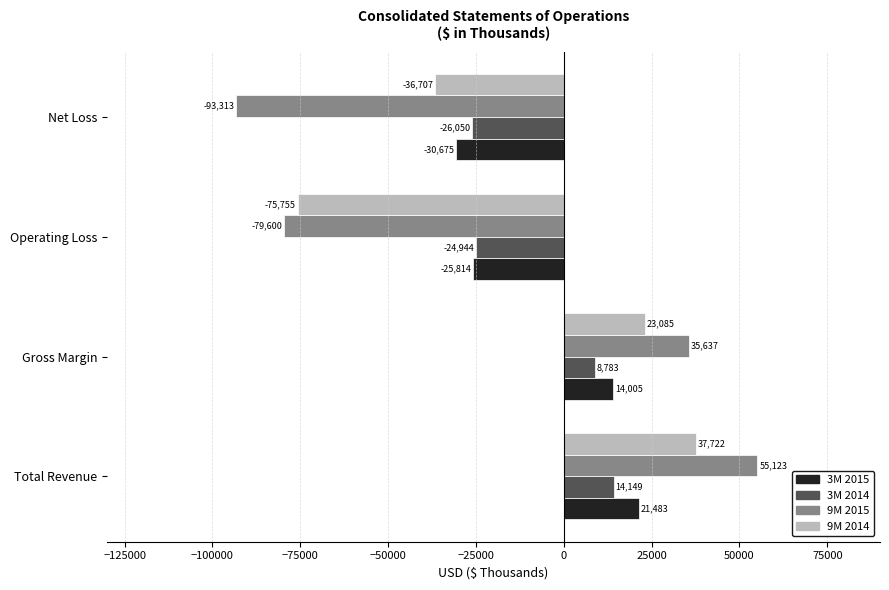

How many 9M 2014 values are between -36707 and 37722?

3